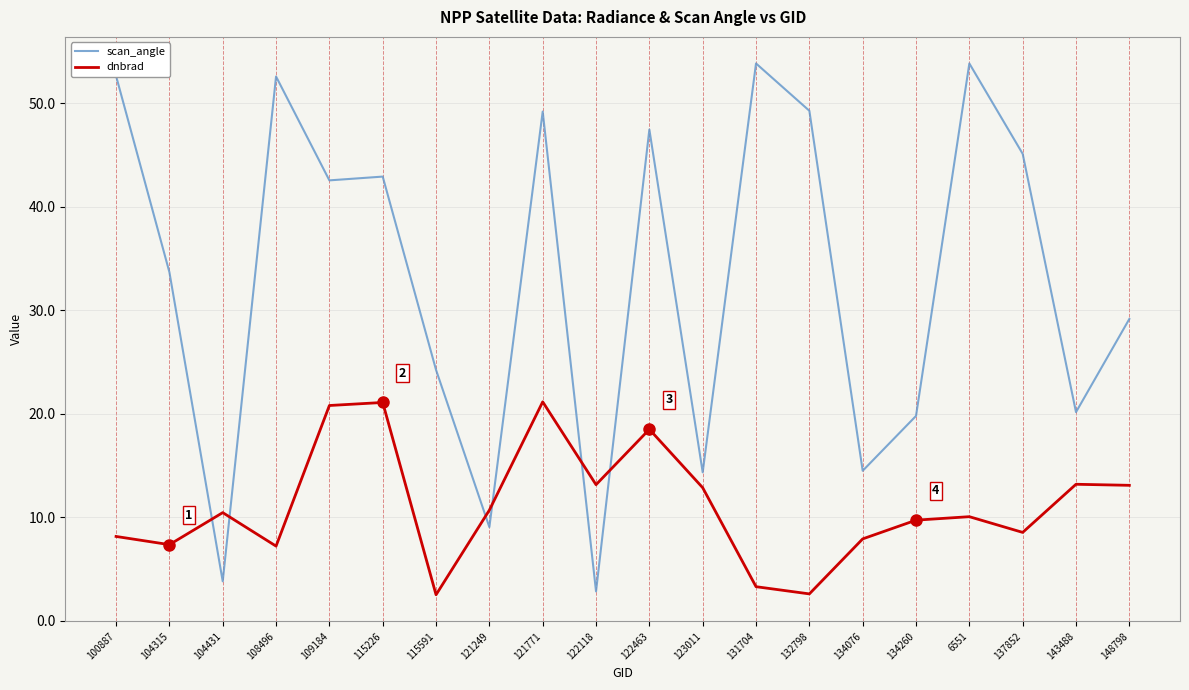

True or false: dnbrad has more than 2 interior local peaks.

True